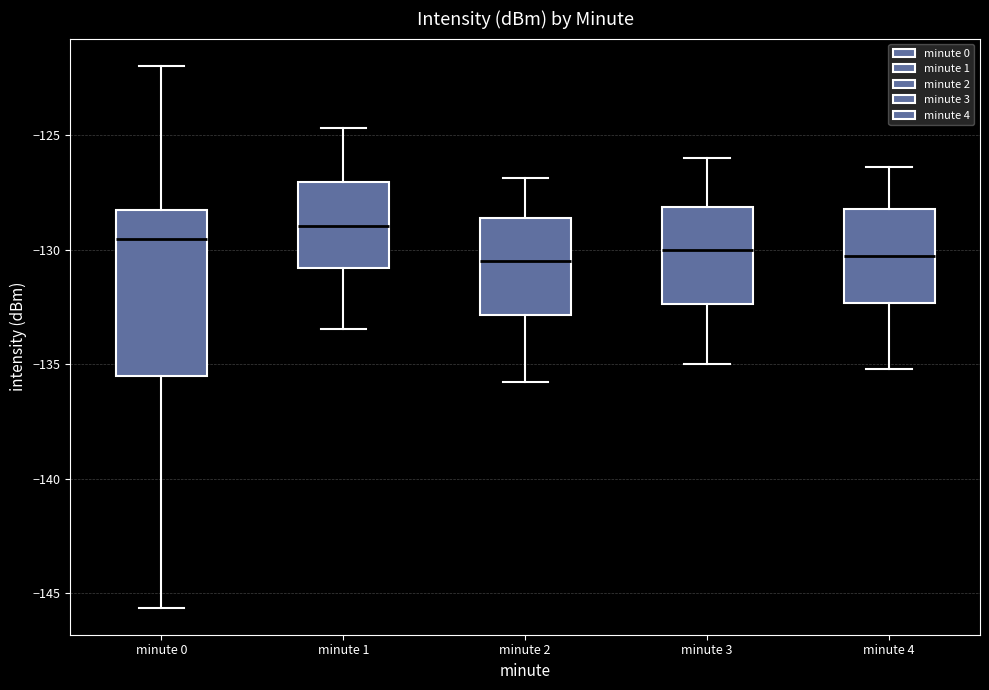

Where does the upper whisker of the box for minute 1 end on the y-axis? The values are not printed on the chart, so give them approximately, as read against the axis.

-124.5